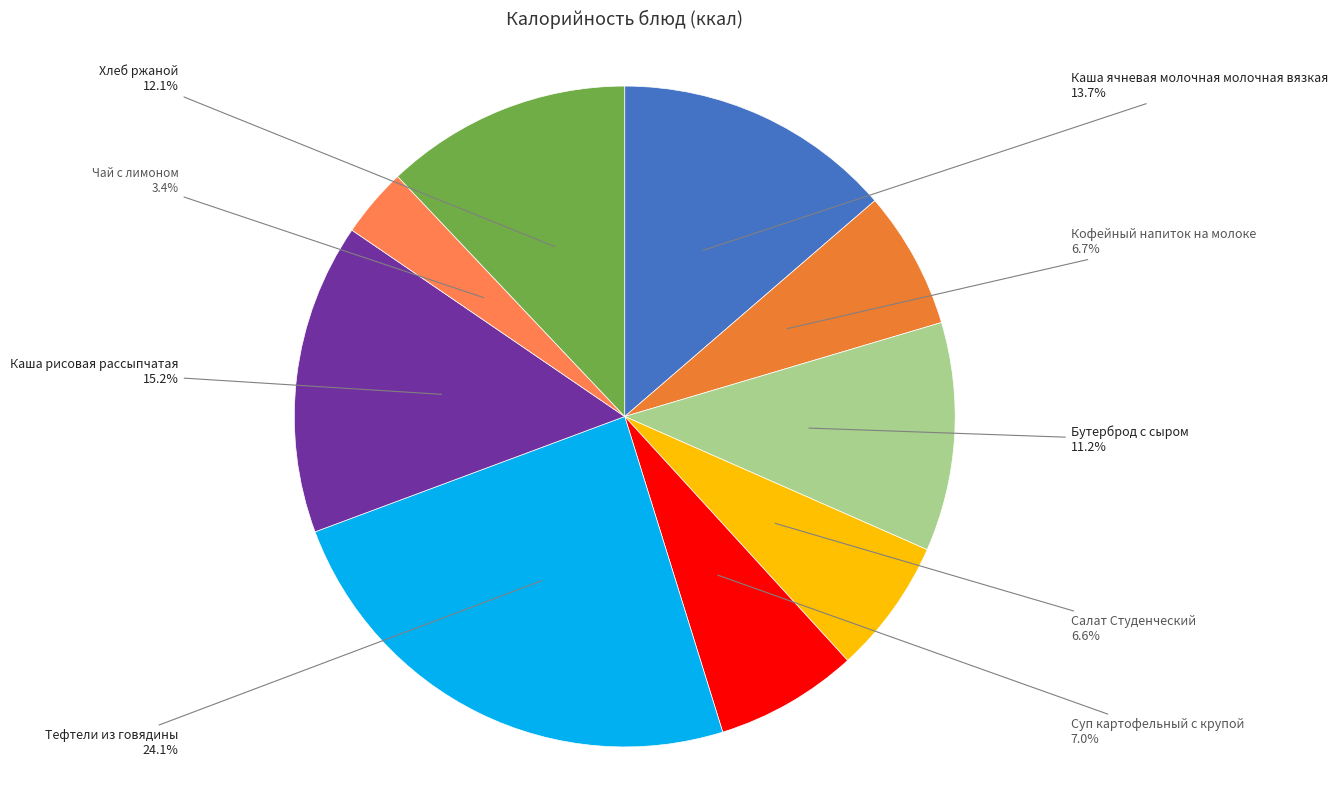

Does any single category account for the majority?

No